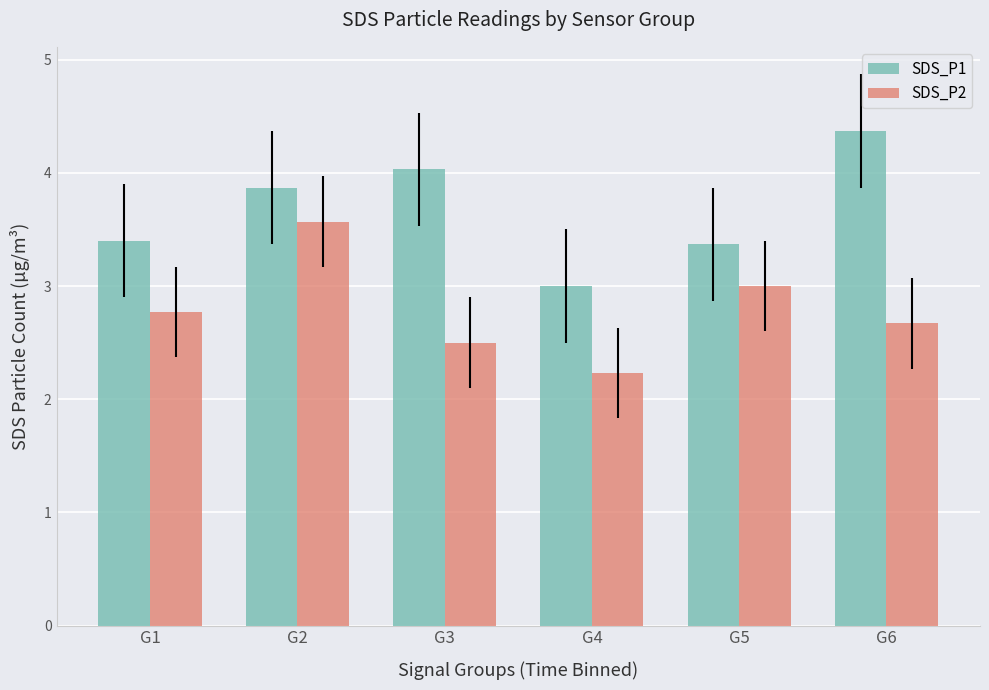

Reading left to right, what are all the values shown in this chart?

SDS_P1: G1=3.4	G2=3.9	G3=4.0	G4=3.0	G5=3.4	G6=4.4
SDS_P2: G1=2.8	G2=3.6	G3=2.5	G4=2.2	G5=3.0	G6=2.7